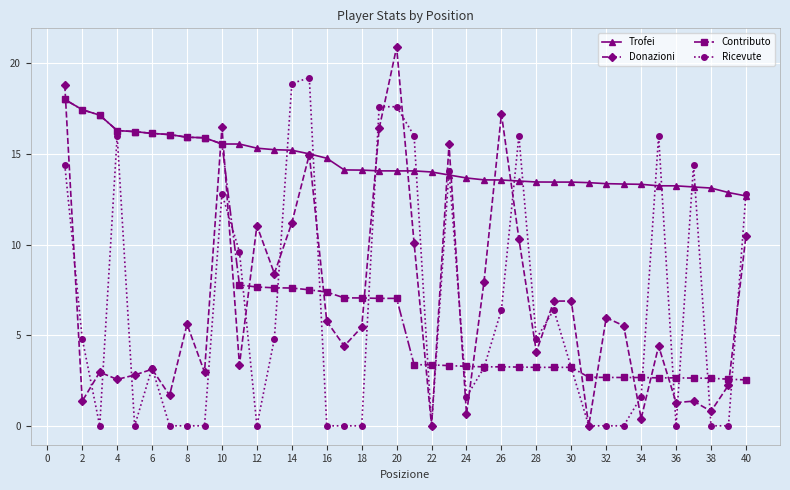

What is the maximum value for Trofei?

18.0